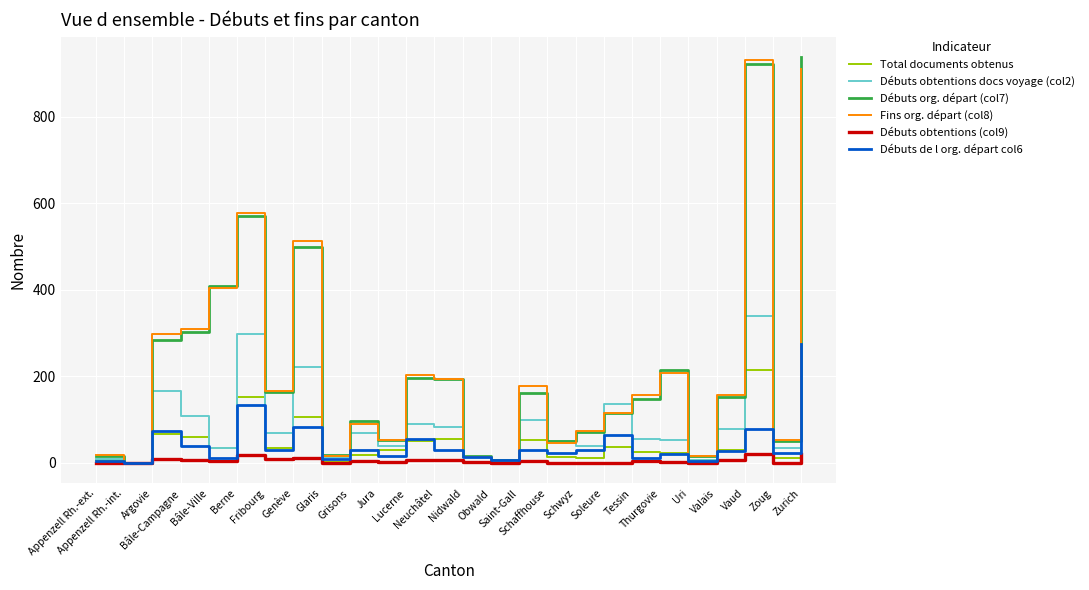

At which label does Débuts obtentions docs voyage (col2) first exceed 69?

Argovie